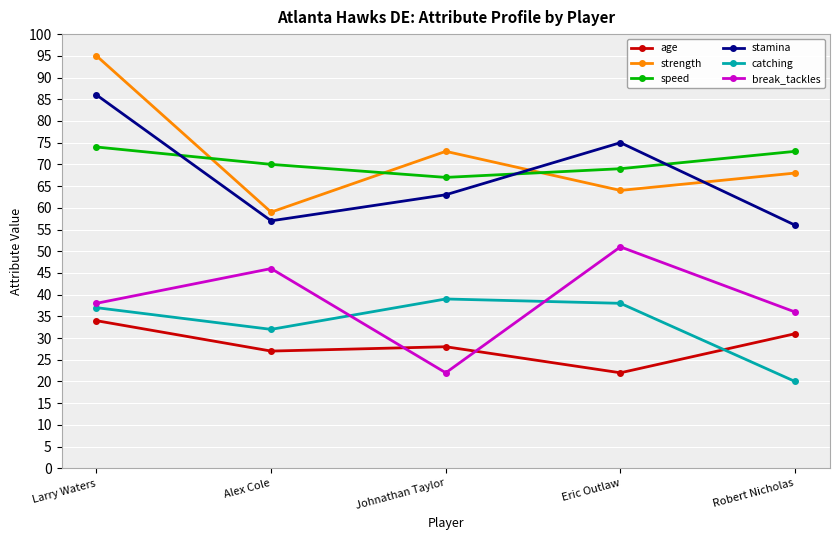

True or false: break_tackles has more than 2 interior local peaks.

False